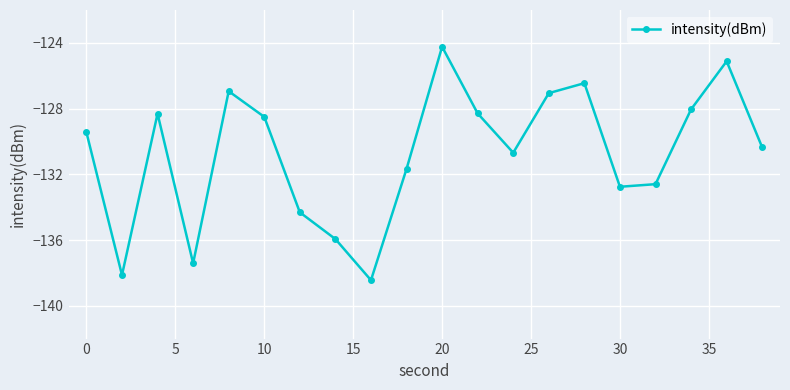

Reading left to right, list all the values displayed in this chart.

-129.4	-138.1	-128.3	-137.4	-126.9	-128.5	-134.3	-135.9	-138.4	-131.7	-124.2	-128.3	-130.7	-127.1	-126.5	-132.8	-132.6	-128.0	-125.1	-130.4